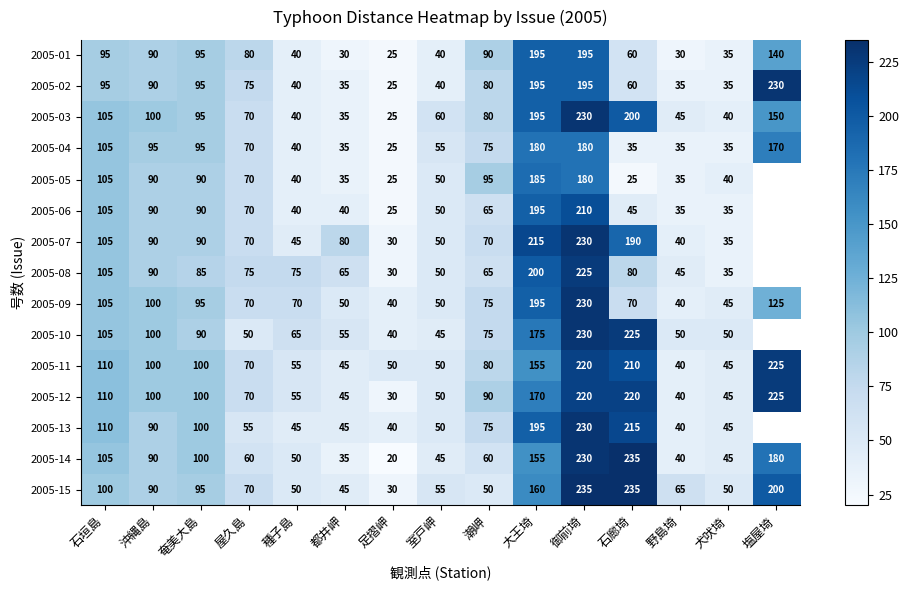

What is the difference between the second highest and minimum values in the 2005-09 series?

155